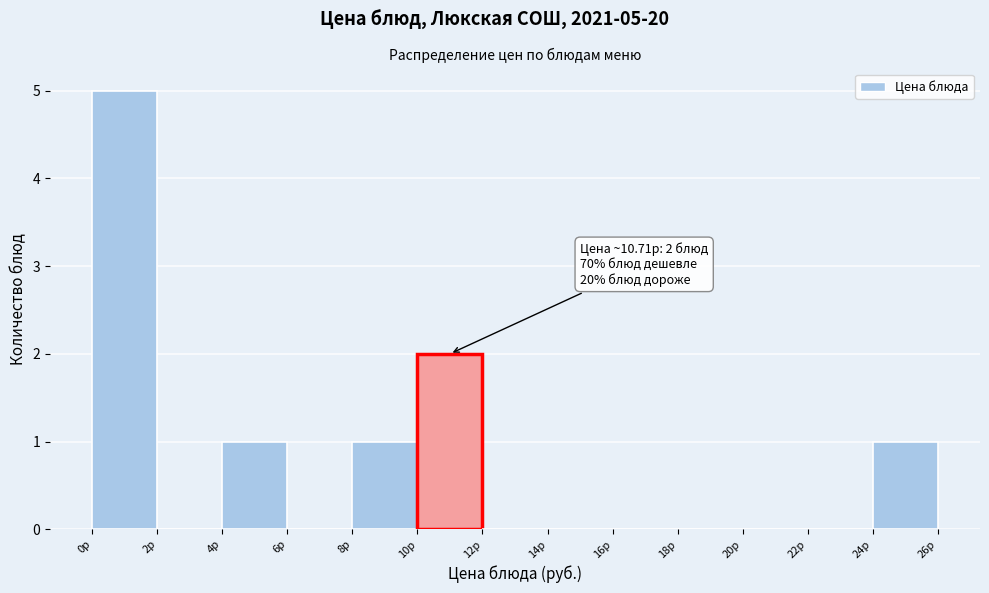

Which range on the x-axis has the tallest bar?

0 to 2